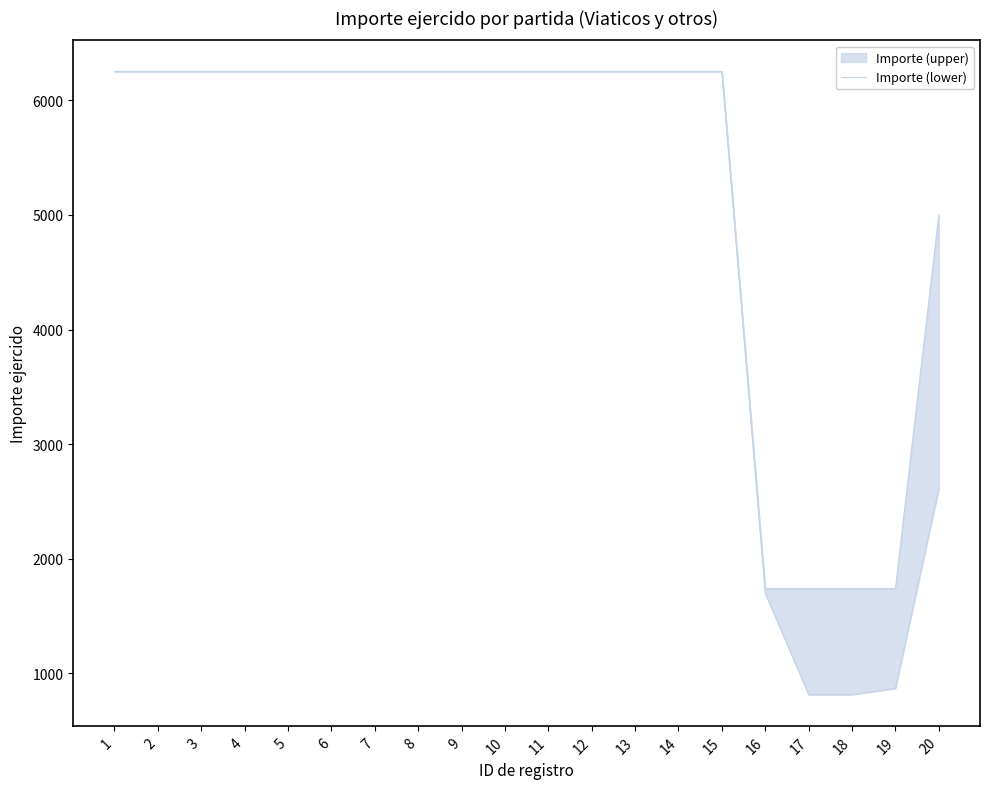

What is the change in value from 12 to 16?

-4510